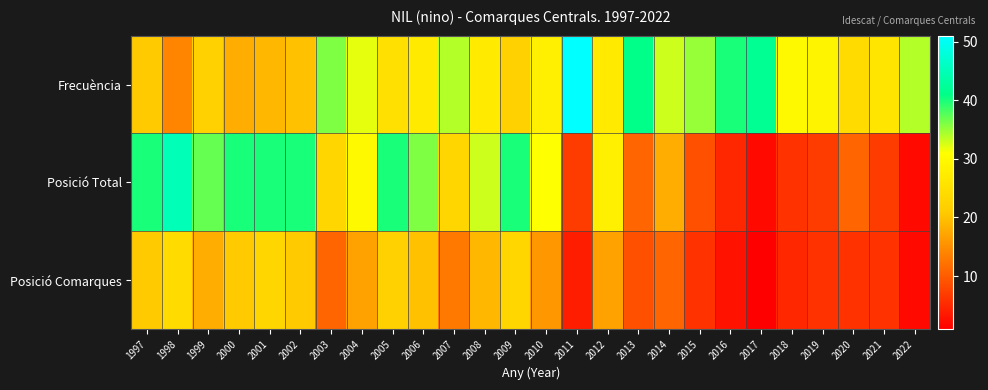

At how many categories does at least one series exceed 47?

1